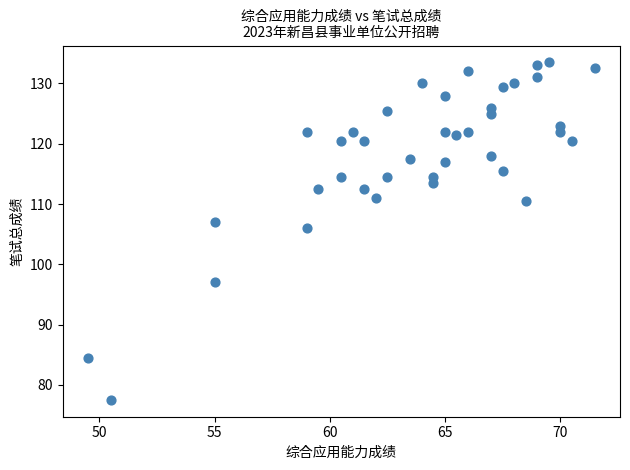

What Y value in the scatter plot is closest to 105?

106.0